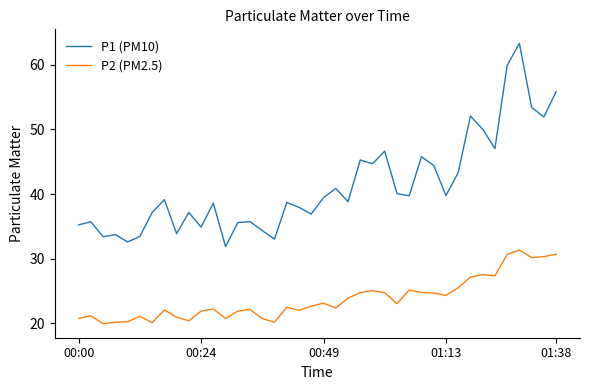

True or false: P1 (PM10) and P2 (PM2.5) intersect in this chart.

False